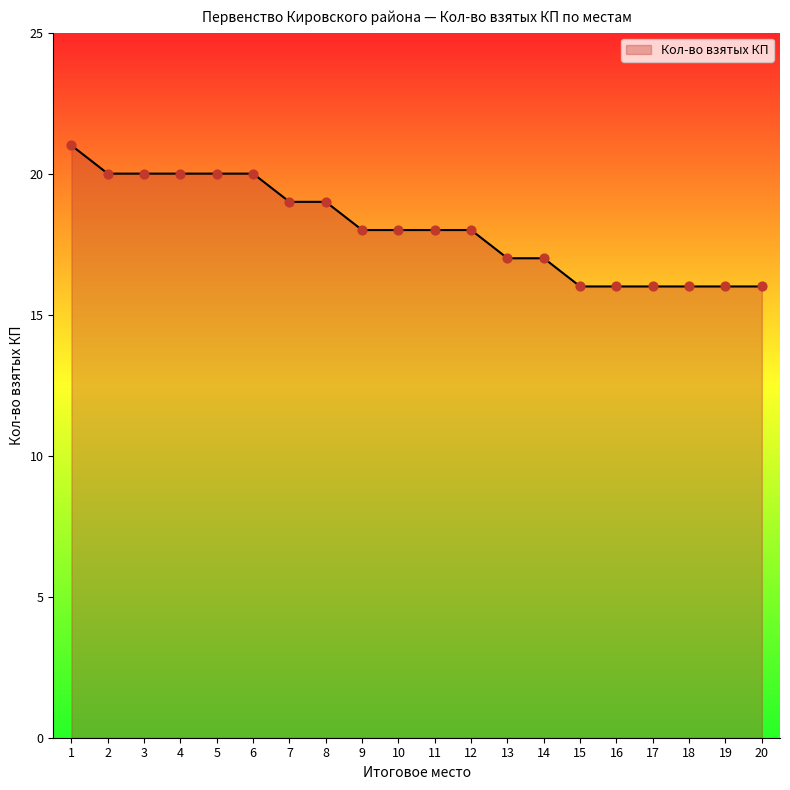

Which has a higher value, 19 or 3?

3